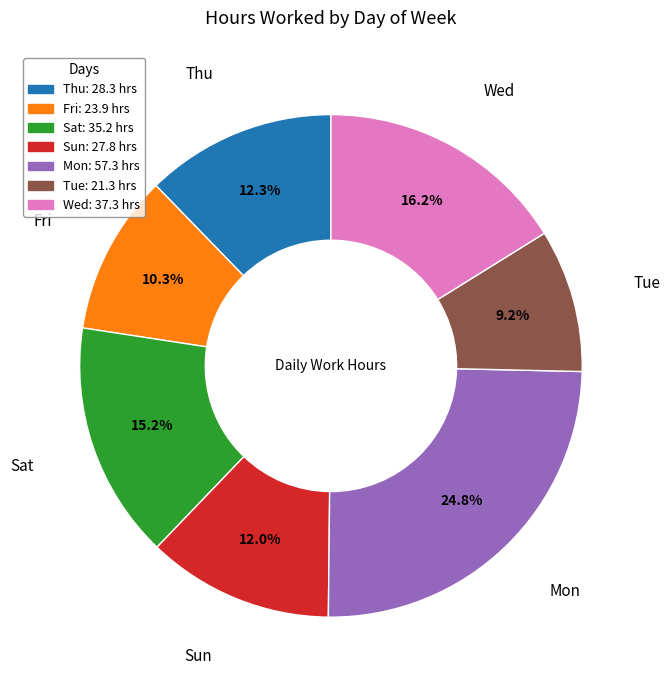

Does any single category account for the majority?

No